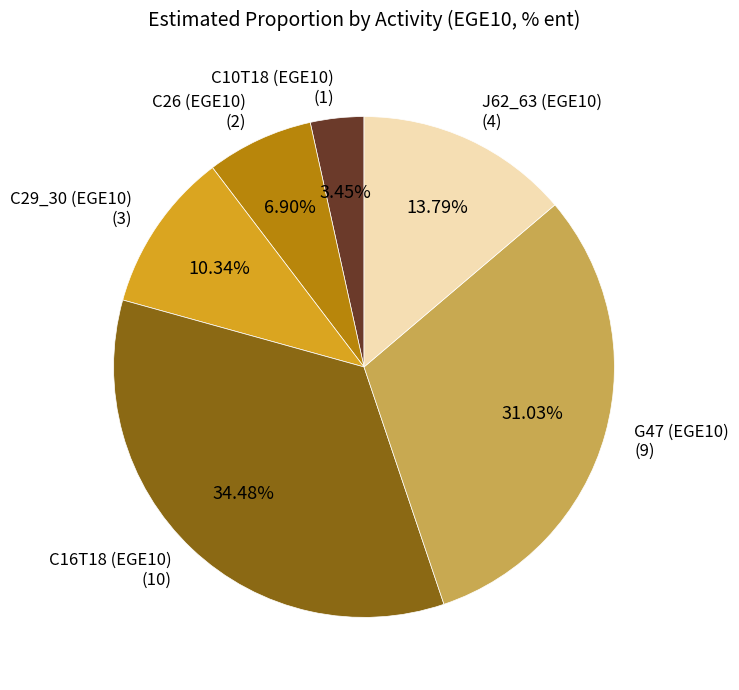

Combined, what portion of the pie is C29_30 (EGE10) and C10T18 (EGE10)?

13.8%